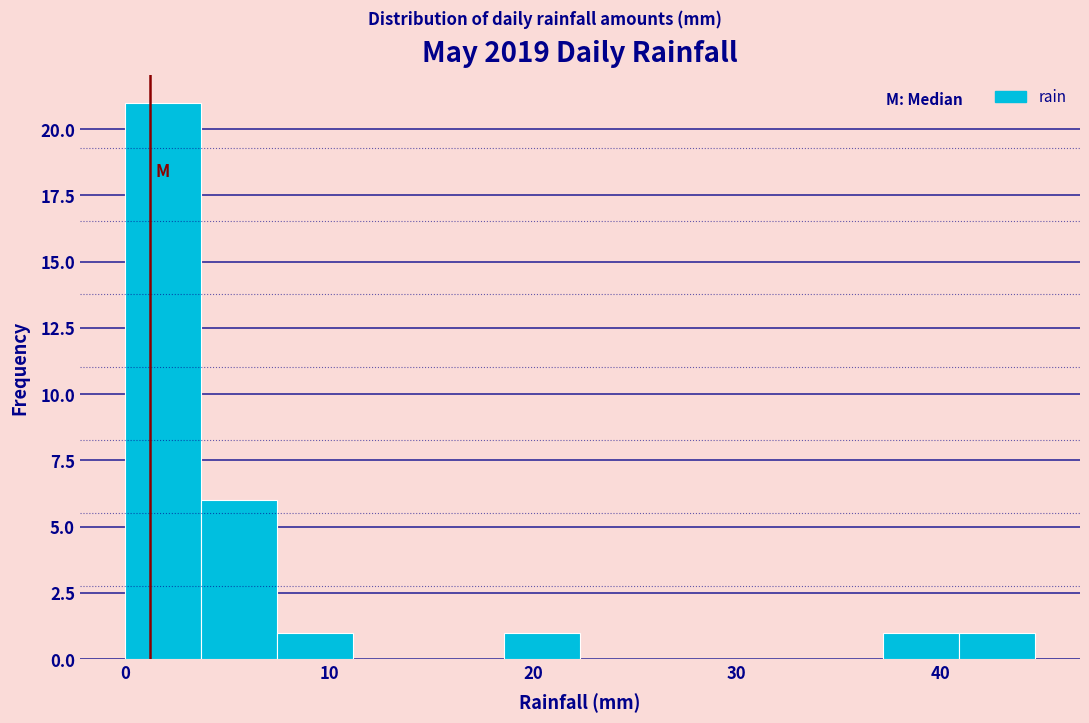

Read against the x-axis, roughly where is the centre of the tallest bar?

2